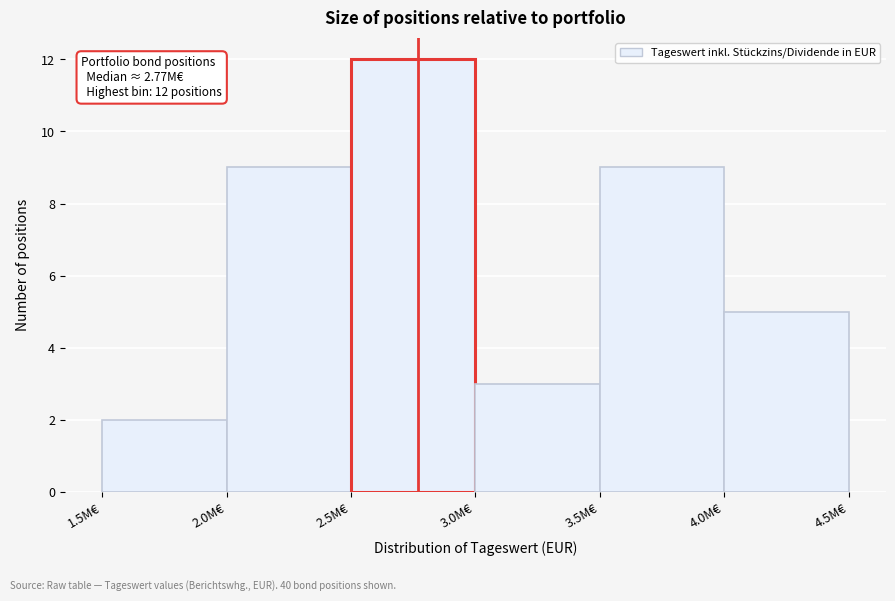

Reading left to right, extract all data points from this chart.

1.5M€=2	2.0M€=9	2.5M€=12	3.0M€=3	3.5M€=9	4.0M€=5